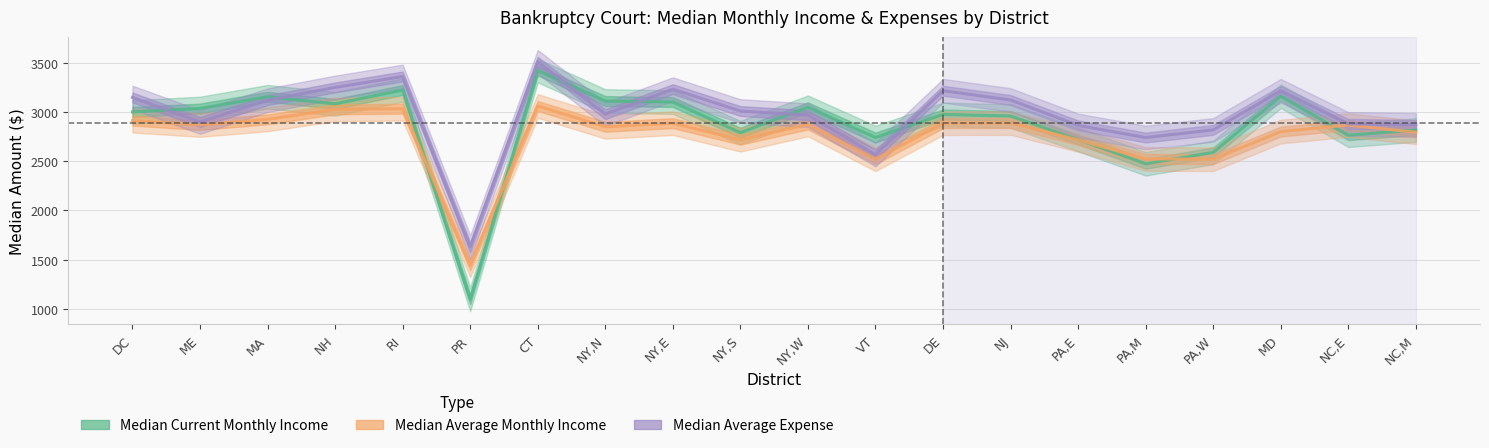

Rank the series by their maximum value, from highest to lowest.

Median Average Expense, Median Current Monthly Income, Median Average Monthly Income